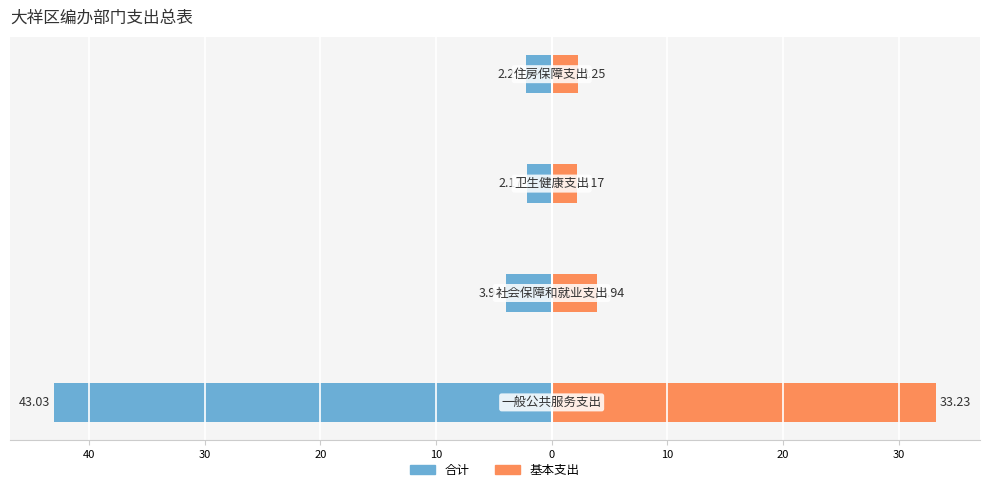

Does the chart contain stacked bars?

No